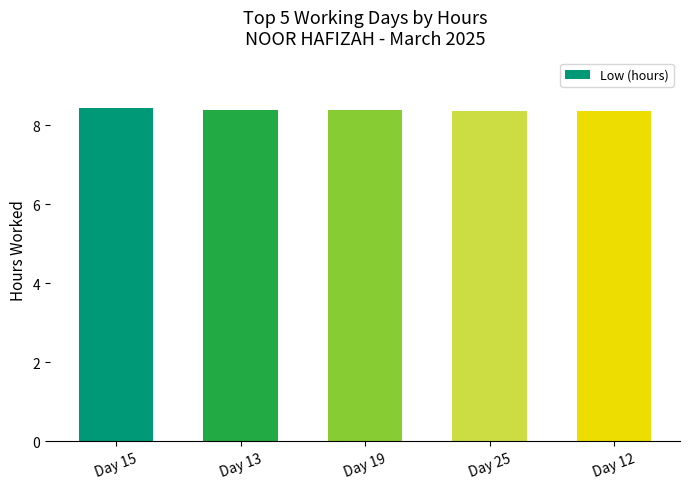

What is the ratio of the value at Day 12 to the value at Day 25?

1.0